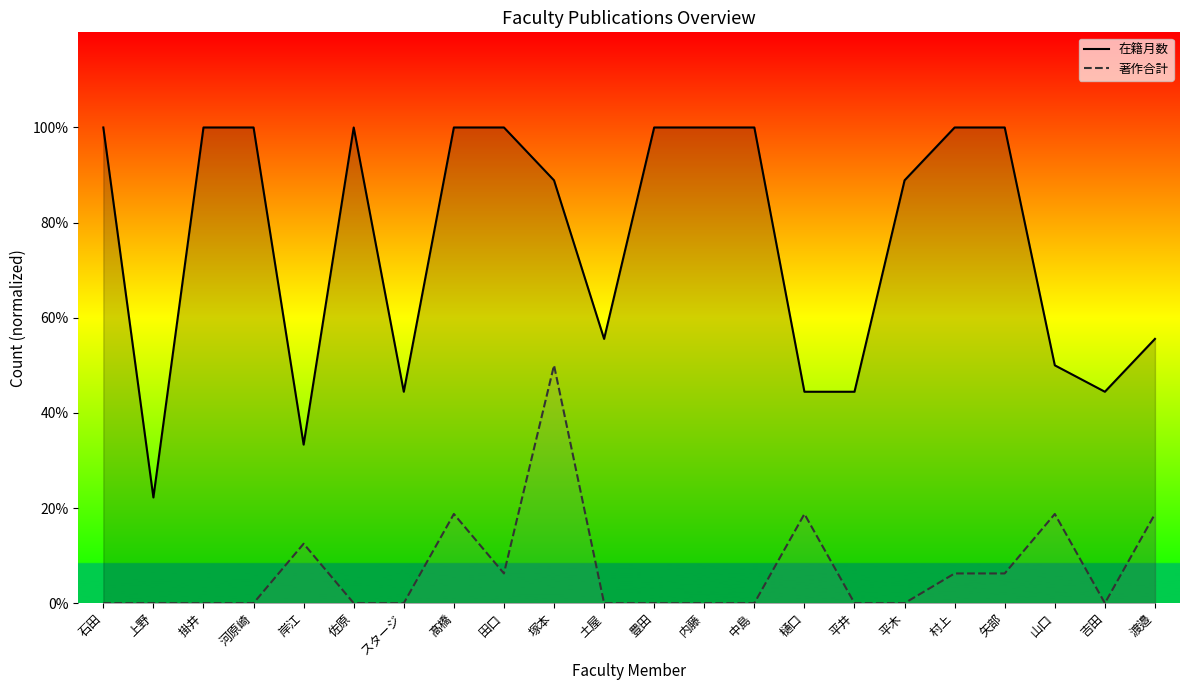

Is it true that 在籍月数 equals 133.3 at 村上?

False